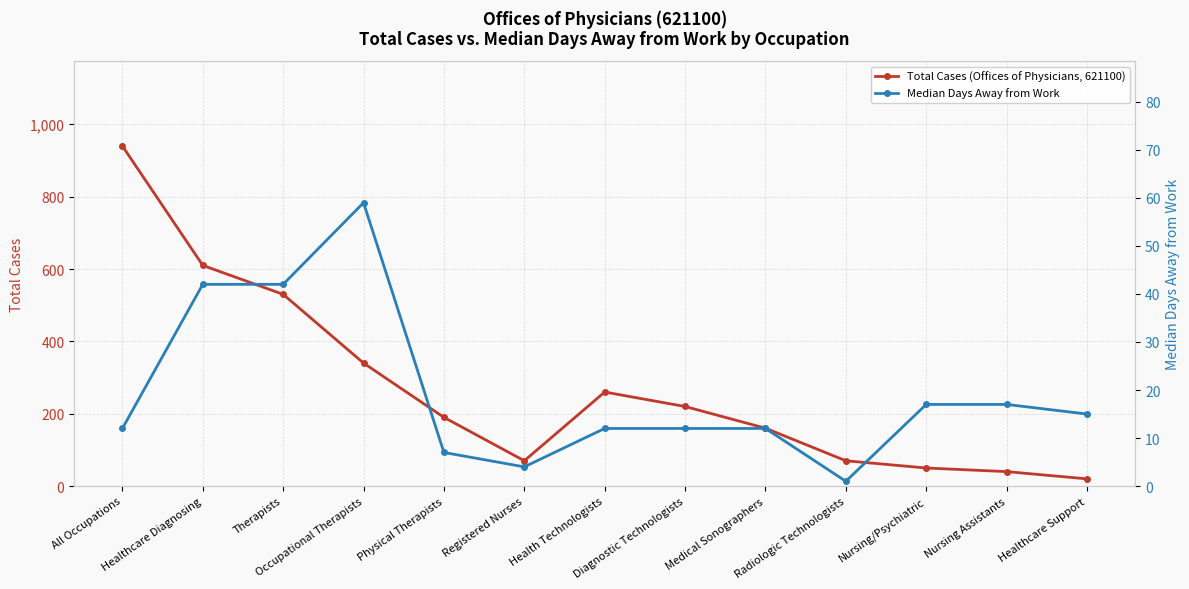

True or false: Median Days Away from Work and Total Cases (Offices of Physicians, 621100) cross at least once.

False